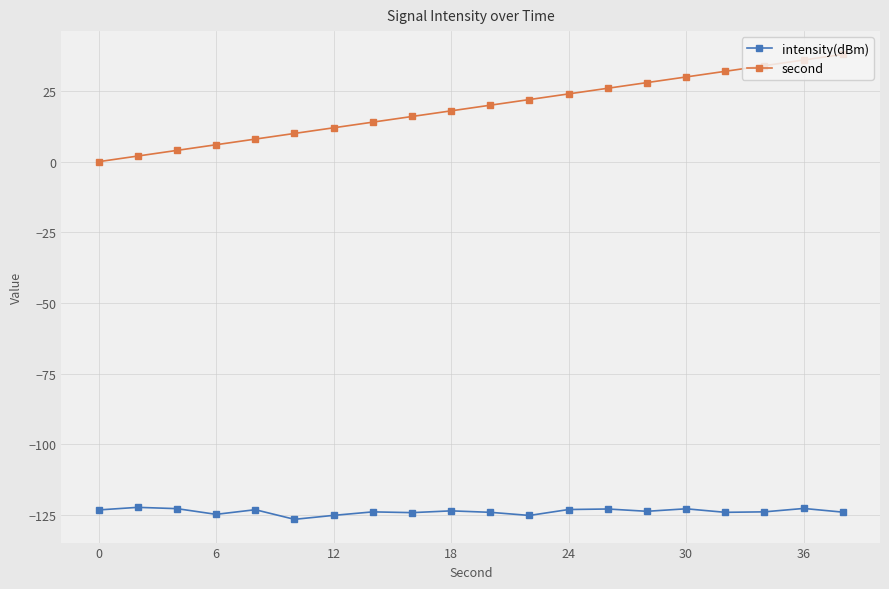

True or false: second and intensity(dBm) intersect in this chart.

False